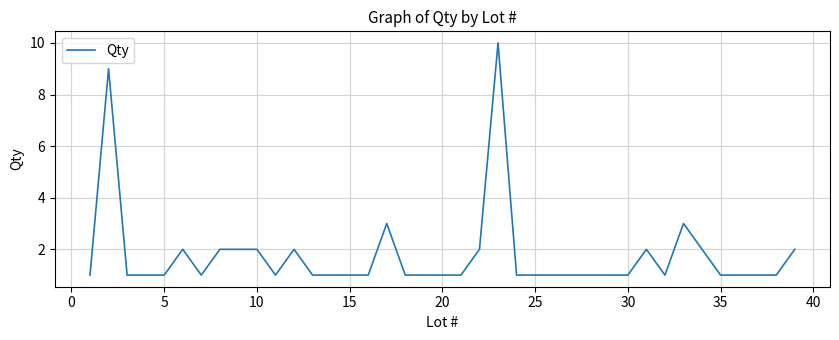

Does the chart have visible grid lines?

Yes